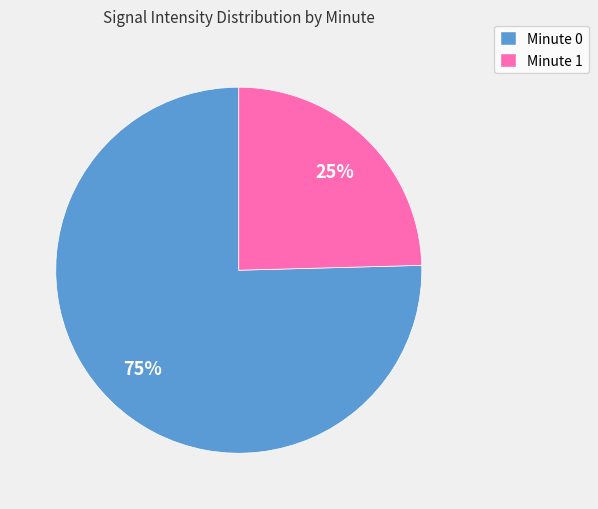

True or false: Minute 1 accounts for 30% of the total.

False